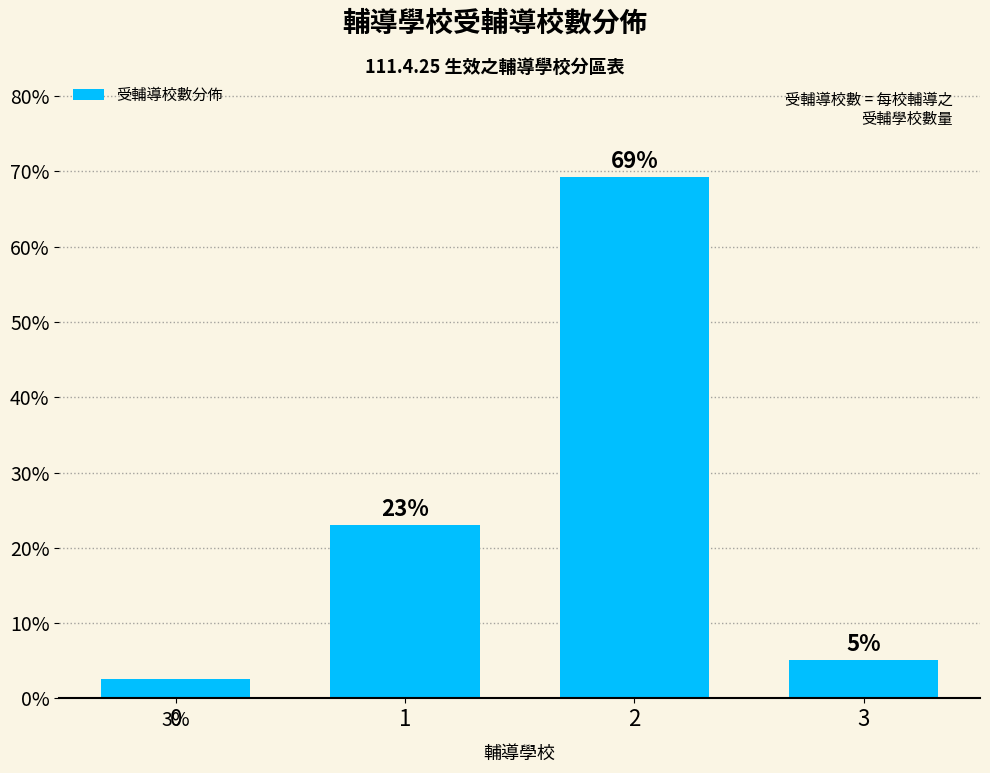

Does the chart contain any negative values?

No